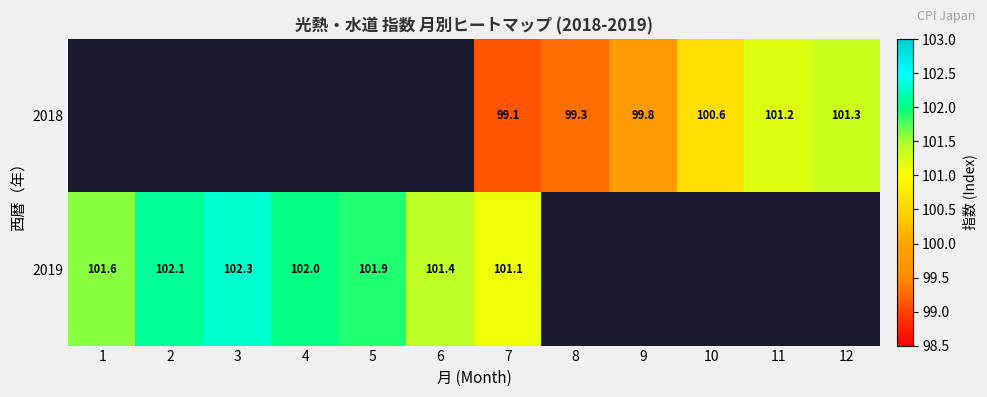

At which category is the sum across all series the highest?

7